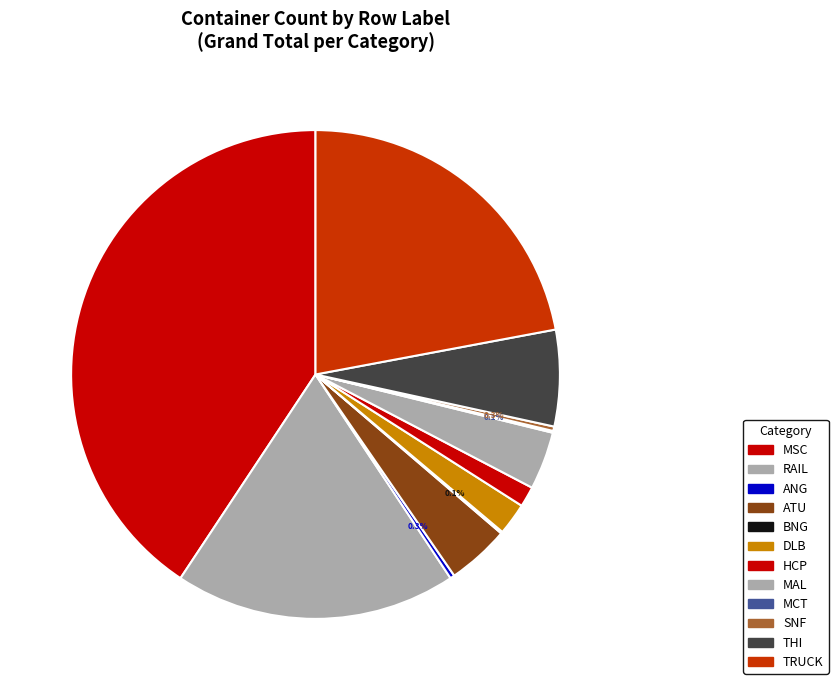

What percentage is the HCP slice, to the nearest percent?

1%